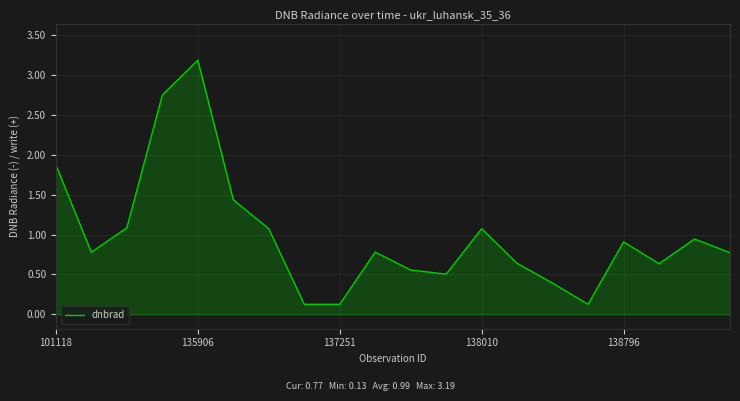

What is the difference between the maximum and minimum values?

3.1